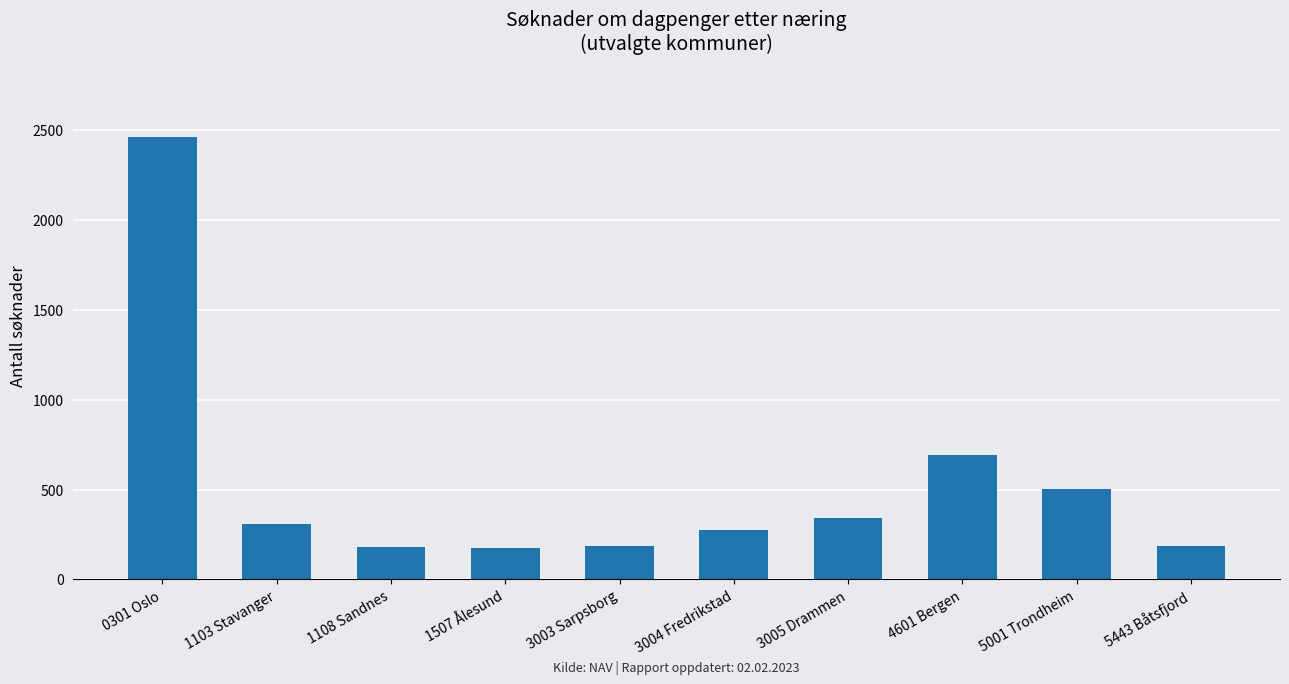

What is the difference between the second highest and minimum values?

517